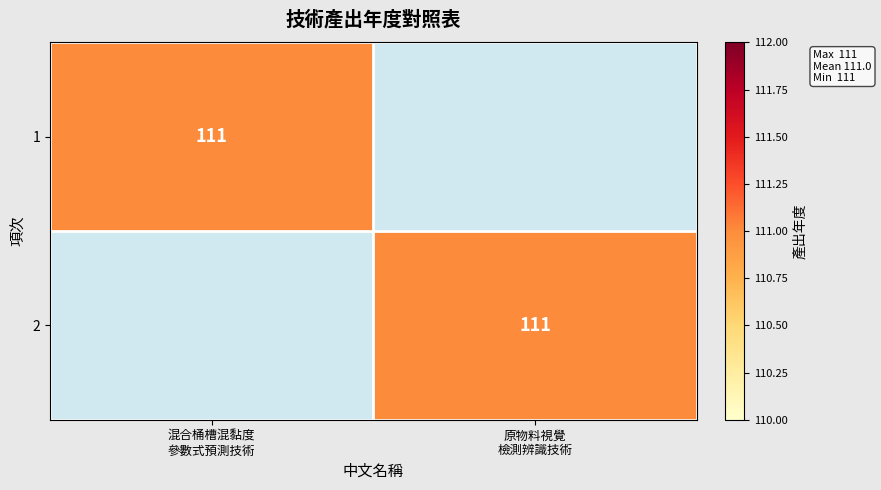

Rank the series at 原物料視覺 檢測辨識技術 from highest to lowest value.

2, 1